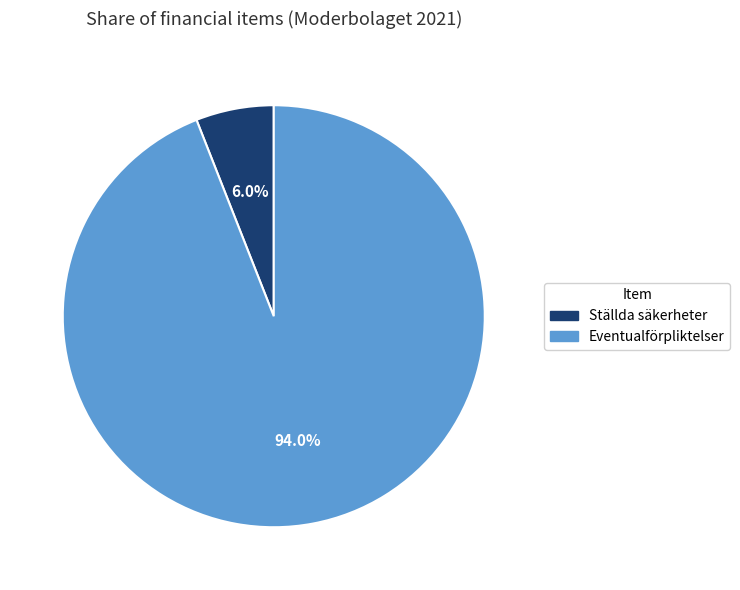

Between Eventualförpliktelser and Ställda säkerheter, which is larger?

Eventualförpliktelser